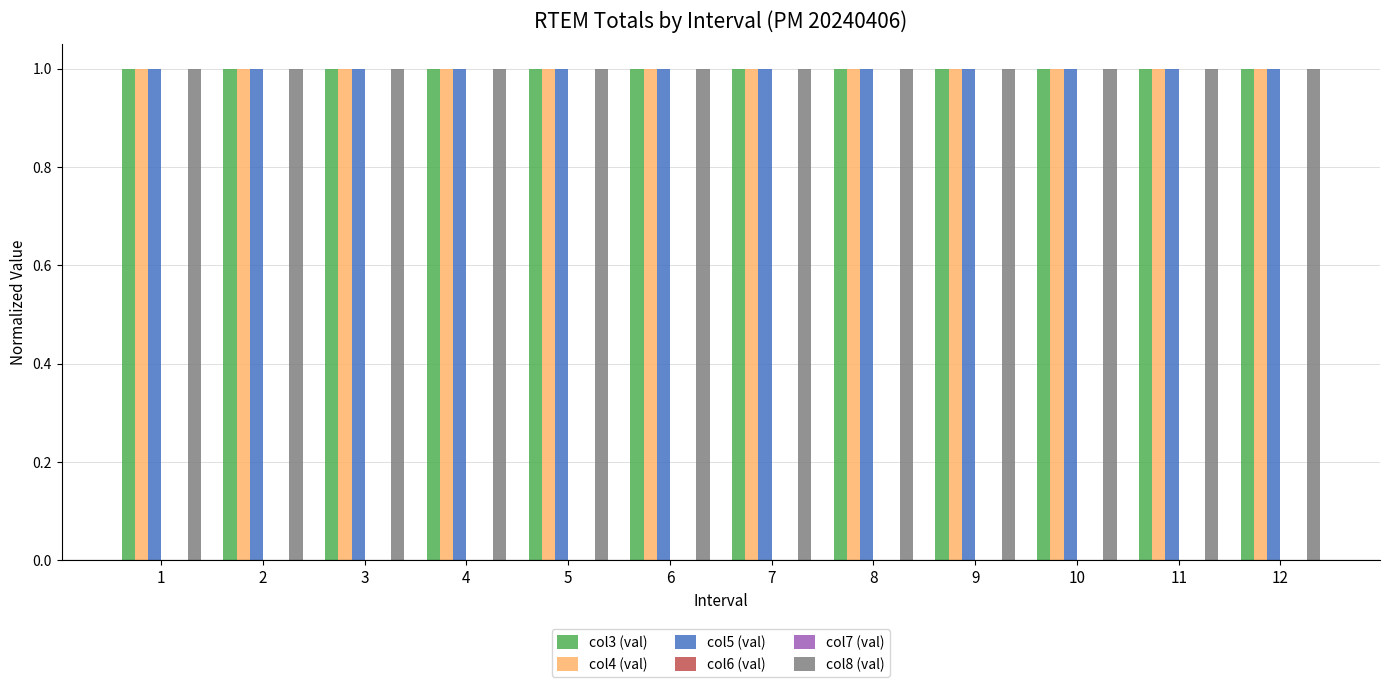

List the labels in order of col5 (val) value, largest first.

1, 2, 3, 4, 5, 6, 7, 8, 9, 10, 11, 12